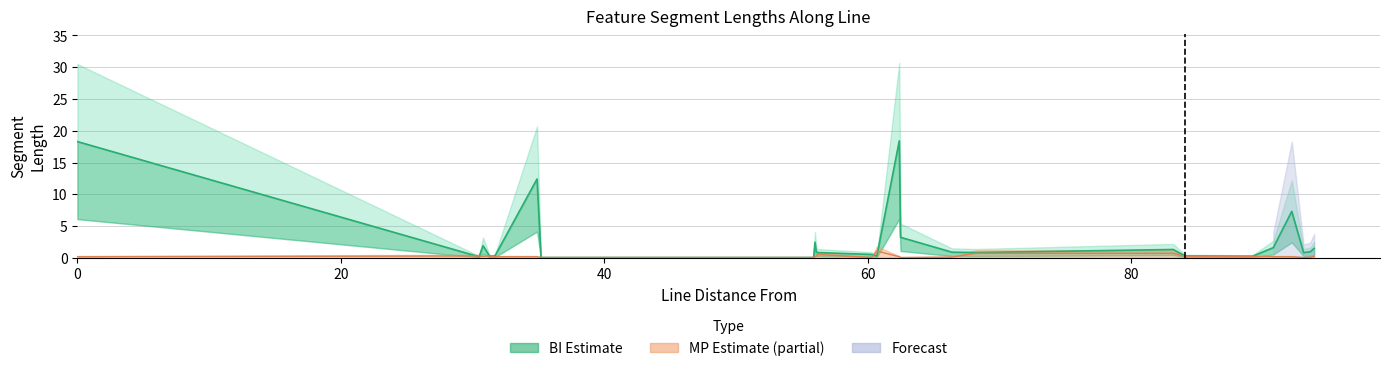

How many interior local valleys (lower than both neighbors) does the data have?

6